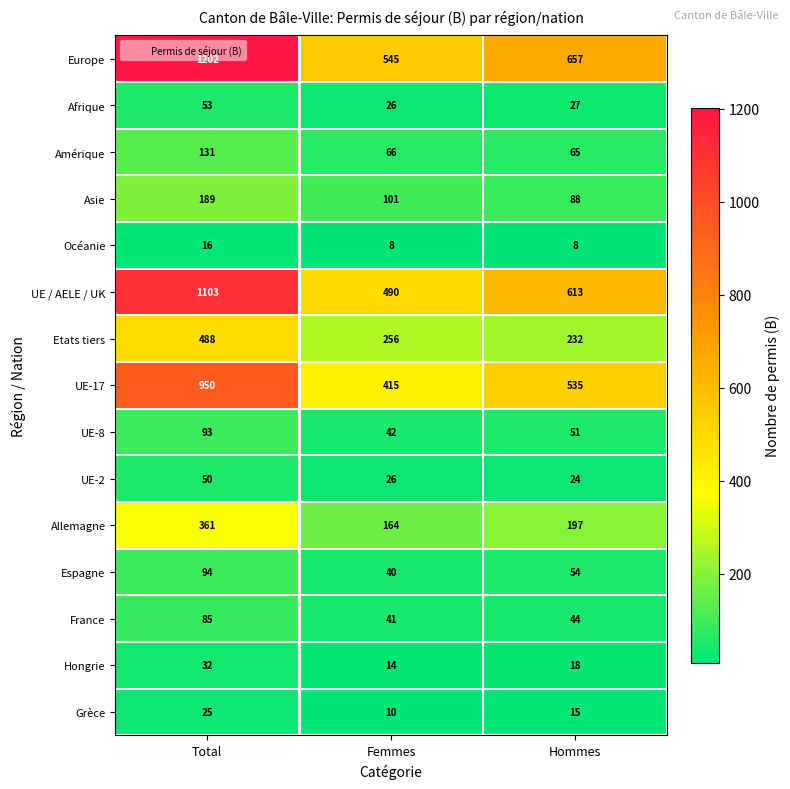

What is the maximum value shown in the chart?

1202